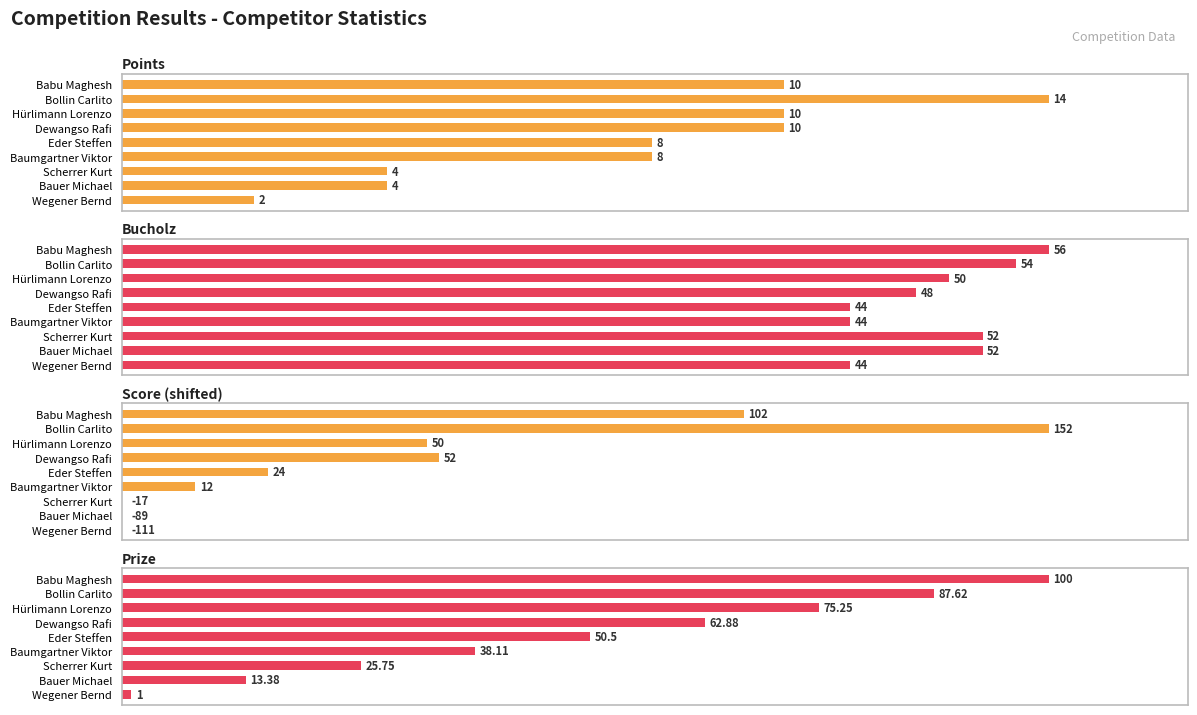

How many data points in Bucholz are above 89?

5